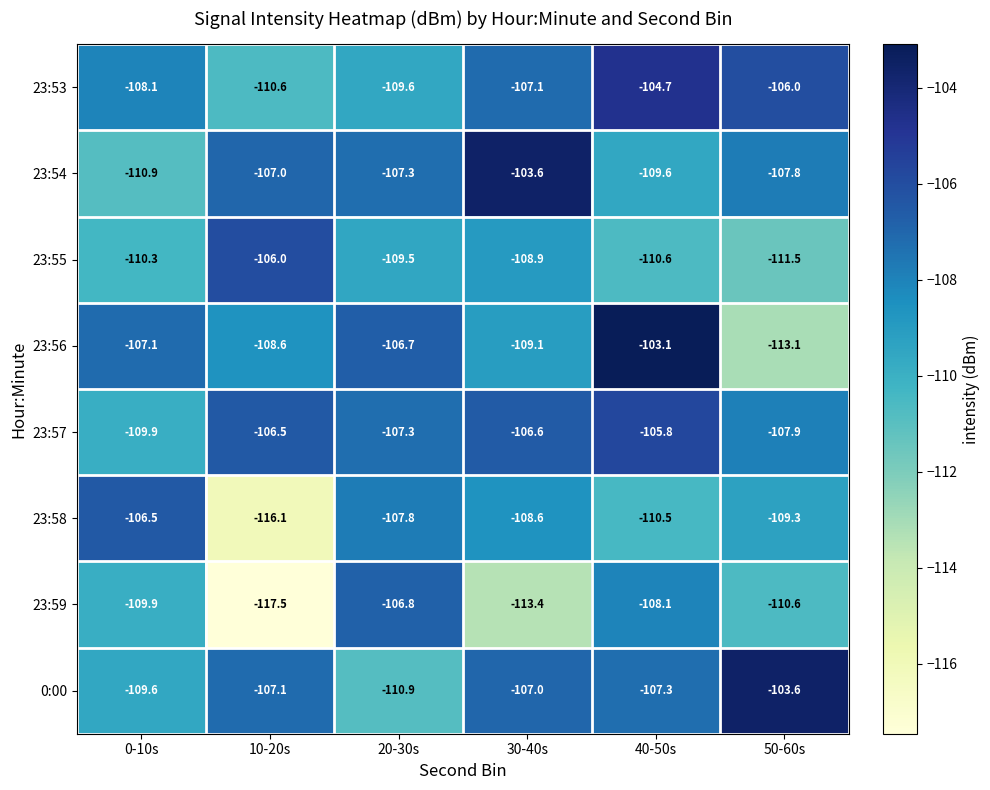

What value does the 23:53 series have at 30-40s?

-107.1